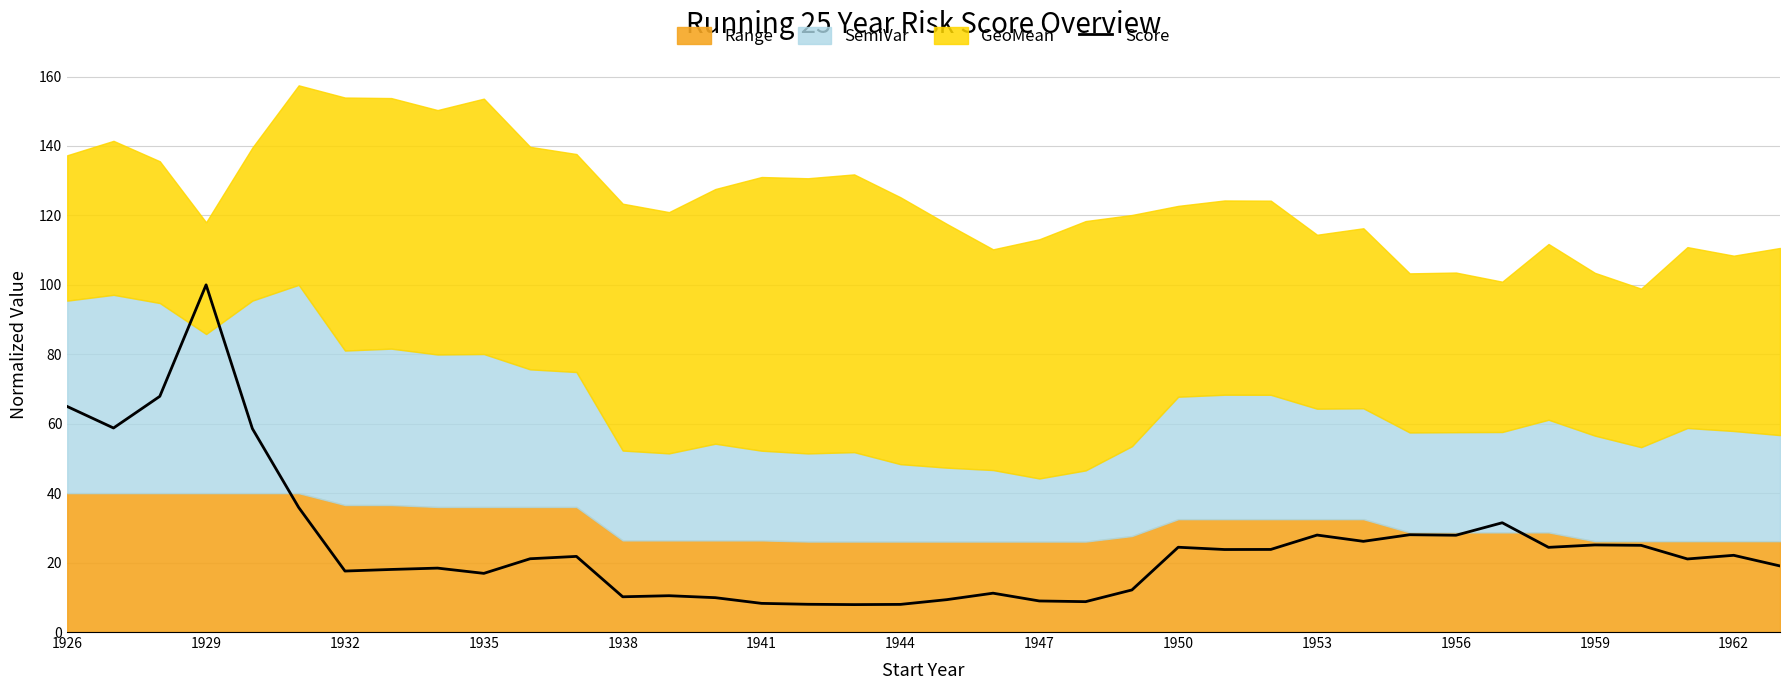

What is the lowest value of the Score series?

7.9